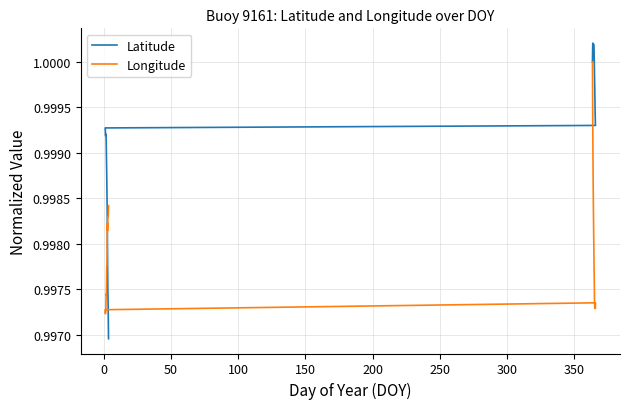

Reading left to right, what are all the values shown in this chart?

Latitude: 1.0	1.0	1.0	1.0	1.0	1.0	1.0	1.0	1.0	1.0	1.0	1.0	1.0	1.0	1.0	1.0	1.0	1.0	1.0	1.0	1.0	1.0	1.0	1.0	1.0	1.0	1.0	1.0	1.0	1.0	1.0	1.0	1.0	1.0	1.0	1.0	1.0	1.0	1.0	1.0
Longitude: 1.0	1.0	1.0	1.0	1.0	1.0	1.0	1.0	1.0	1.0	1.0	1.0	1.0	1.0	1.0	1.0	1.0	1.0	1.0	1.0	1.0	1.0	1.0	1.0	1.0	1.0	1.0	1.0	1.0	1.0	1.0	1.0	1.0	1.0	1.0	1.0	1.0	1.0	1.0	1.0